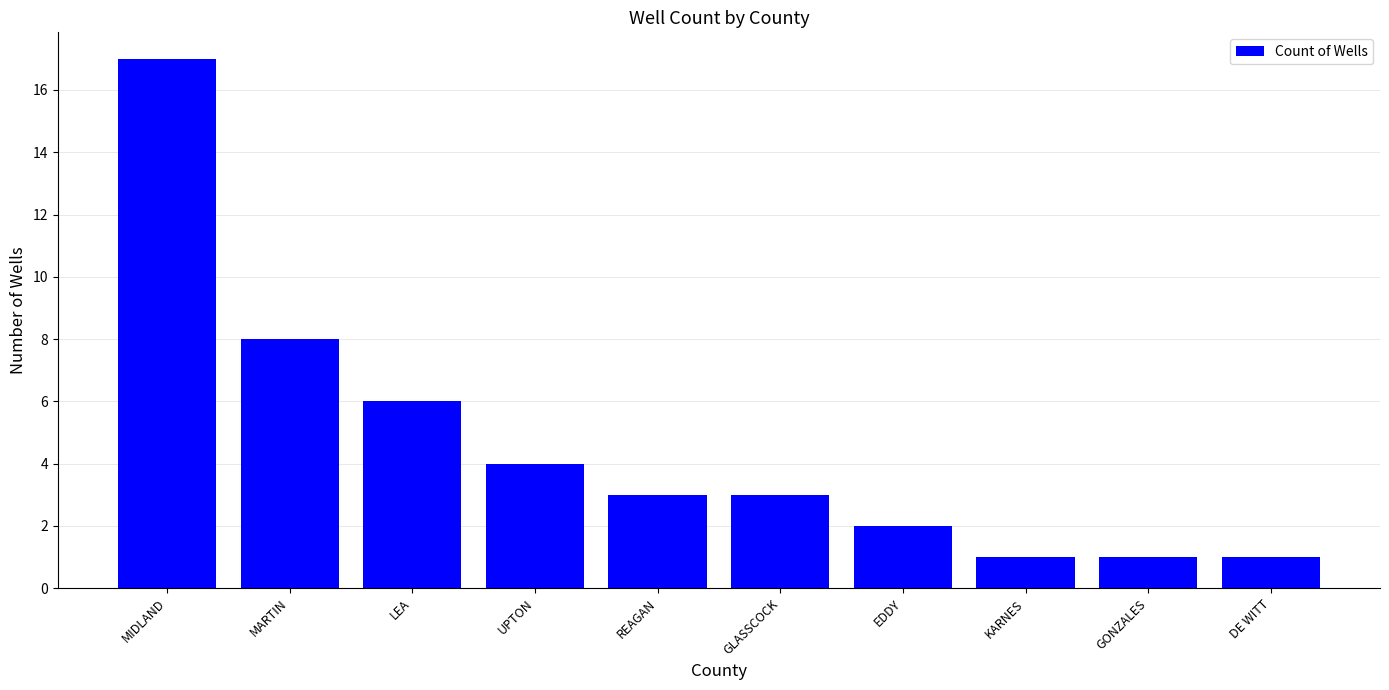

How many data points does each series have?

10